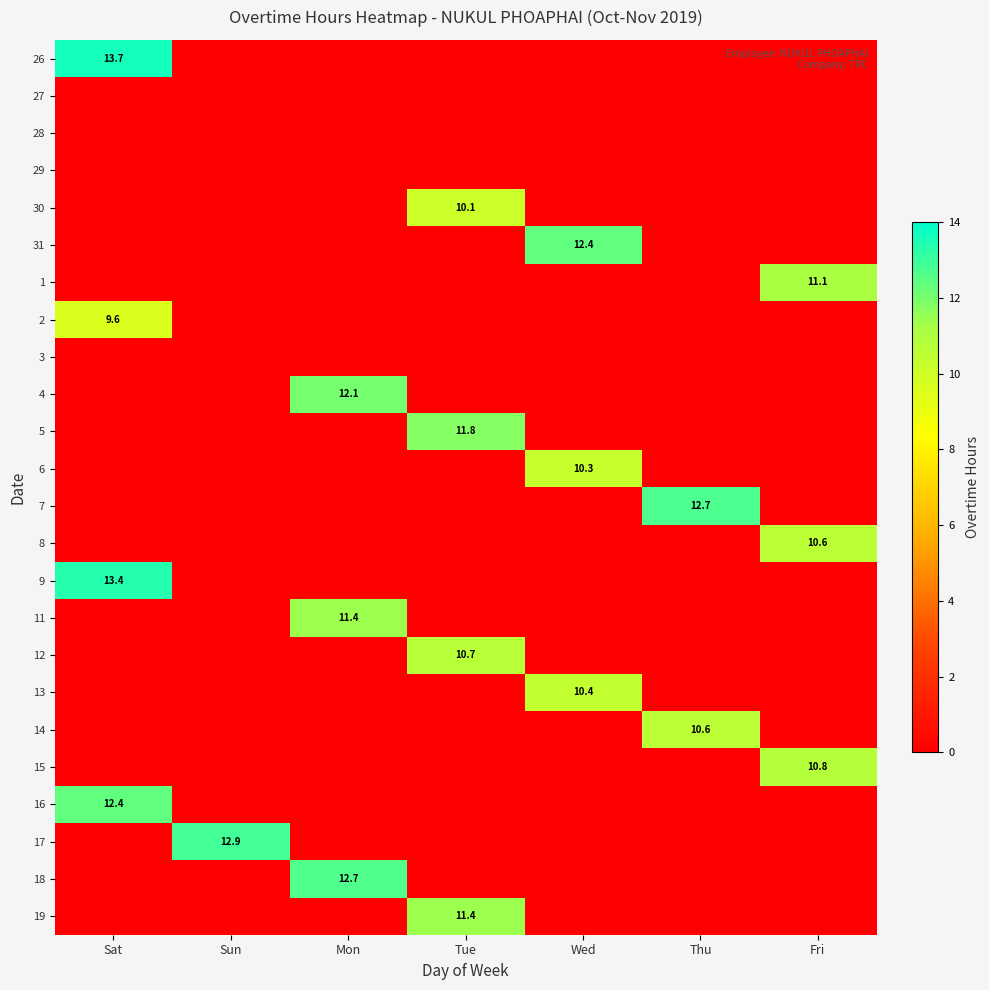

Which has a higher value, Fri or Thu?

Fri